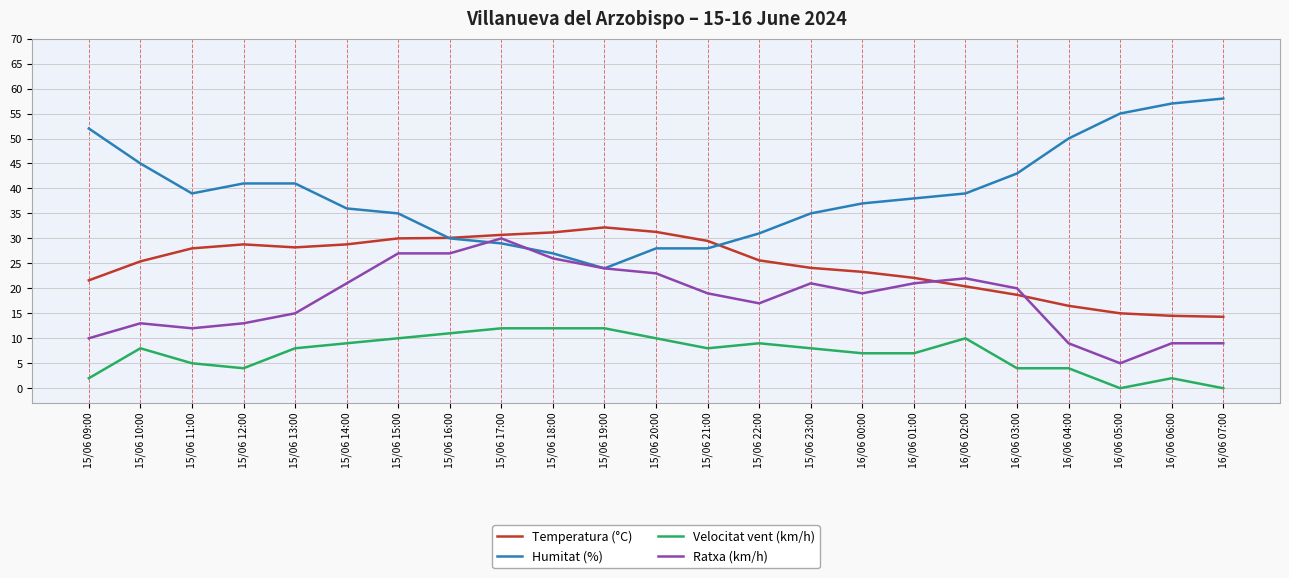

True or false: Humitat (%) and Velocitat vent (km/h) cross at least once.

False